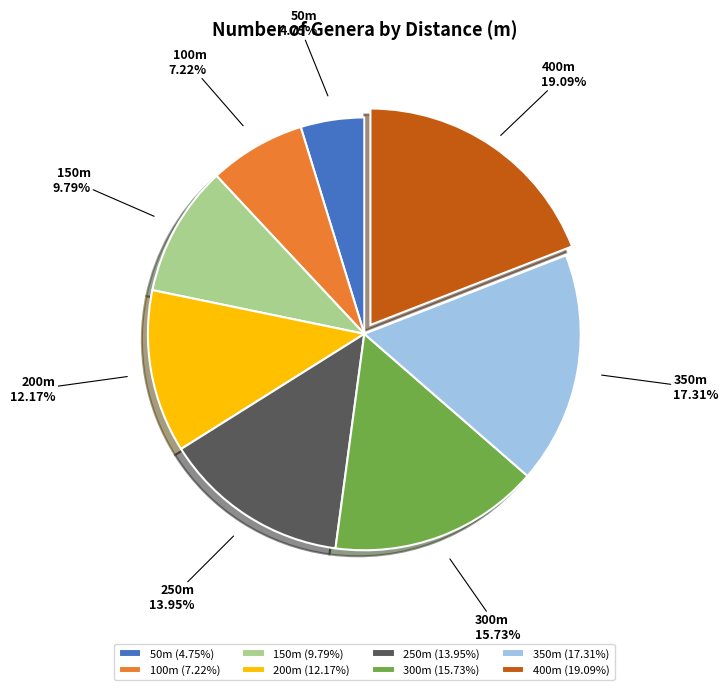

Is there a majority slice in this chart?

No